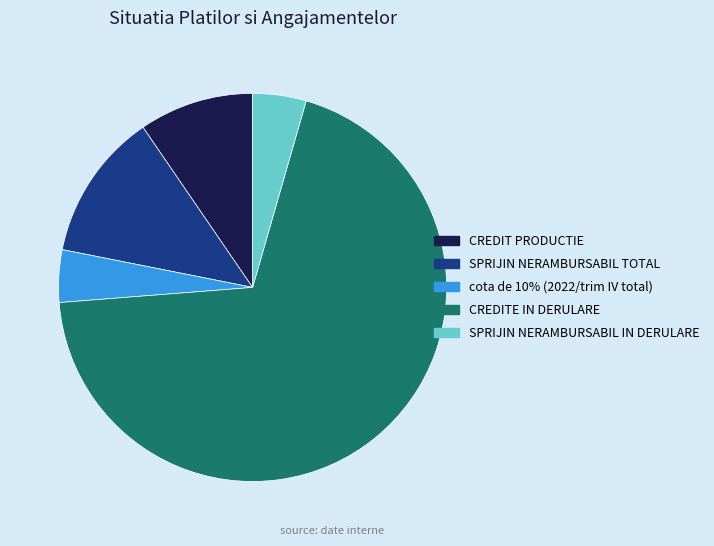

True or false: CREDIT PRODUCTIE accounts for 1% of the total.

False